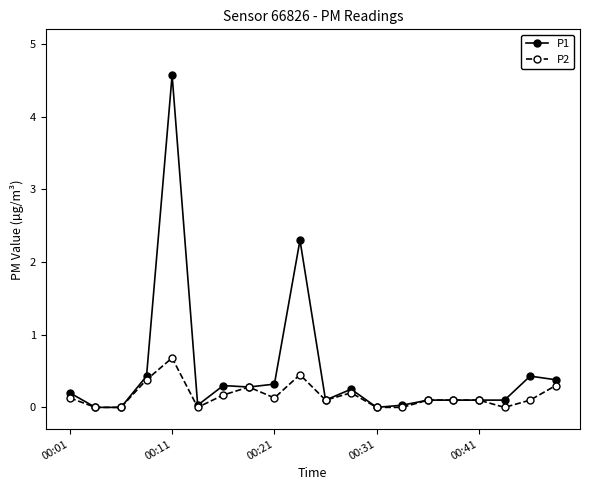

Which series has the widest spread of values?

P1